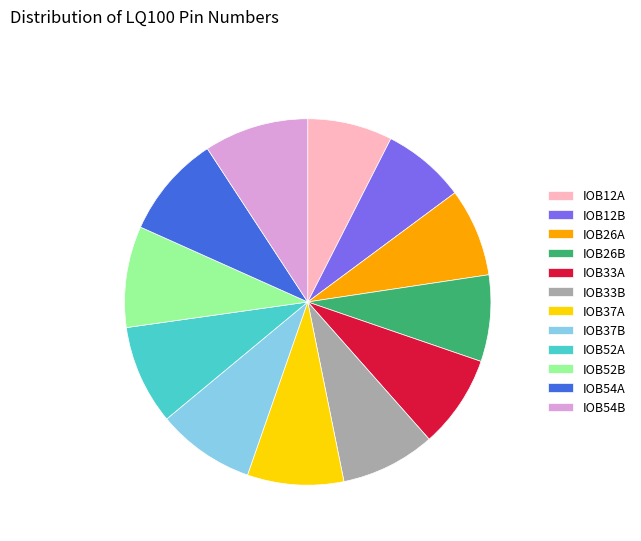

Combined, do IOB33A and IOB54A account for over 50%?

No